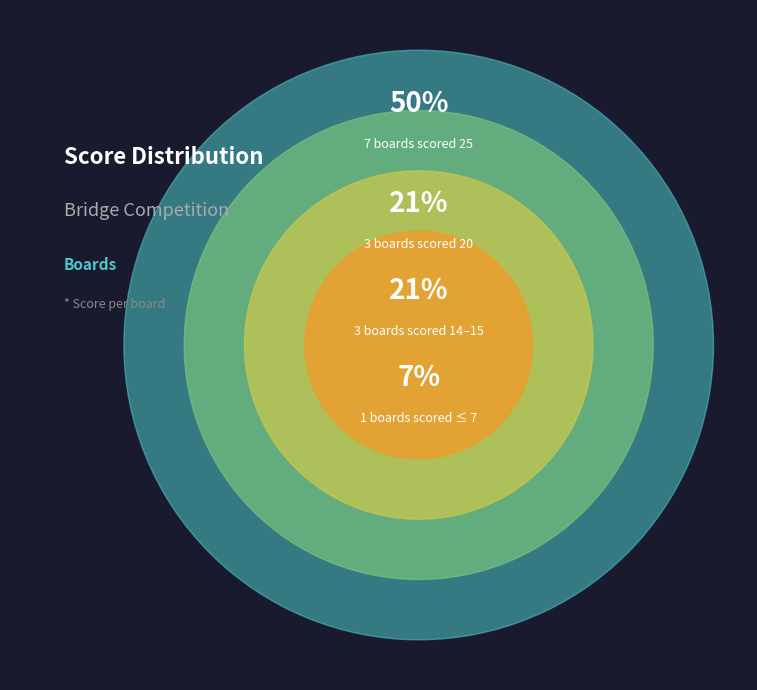

True or false: Bonicel Chloé accounts for 1% of the total.

False